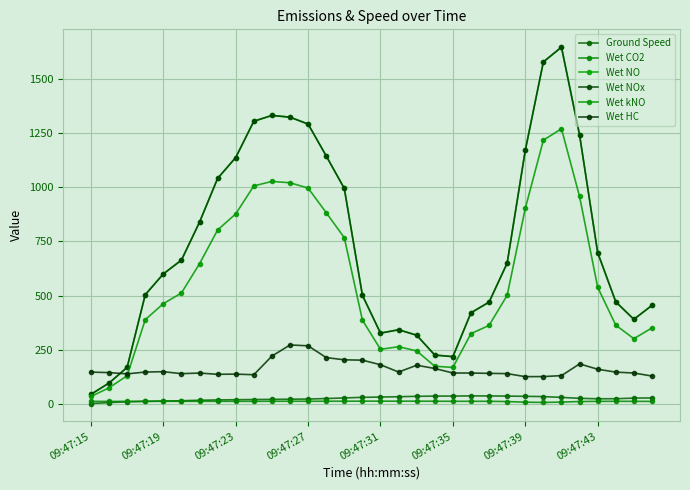

What is the value of the Wet CO2 point at the 17th from the left?

12.6